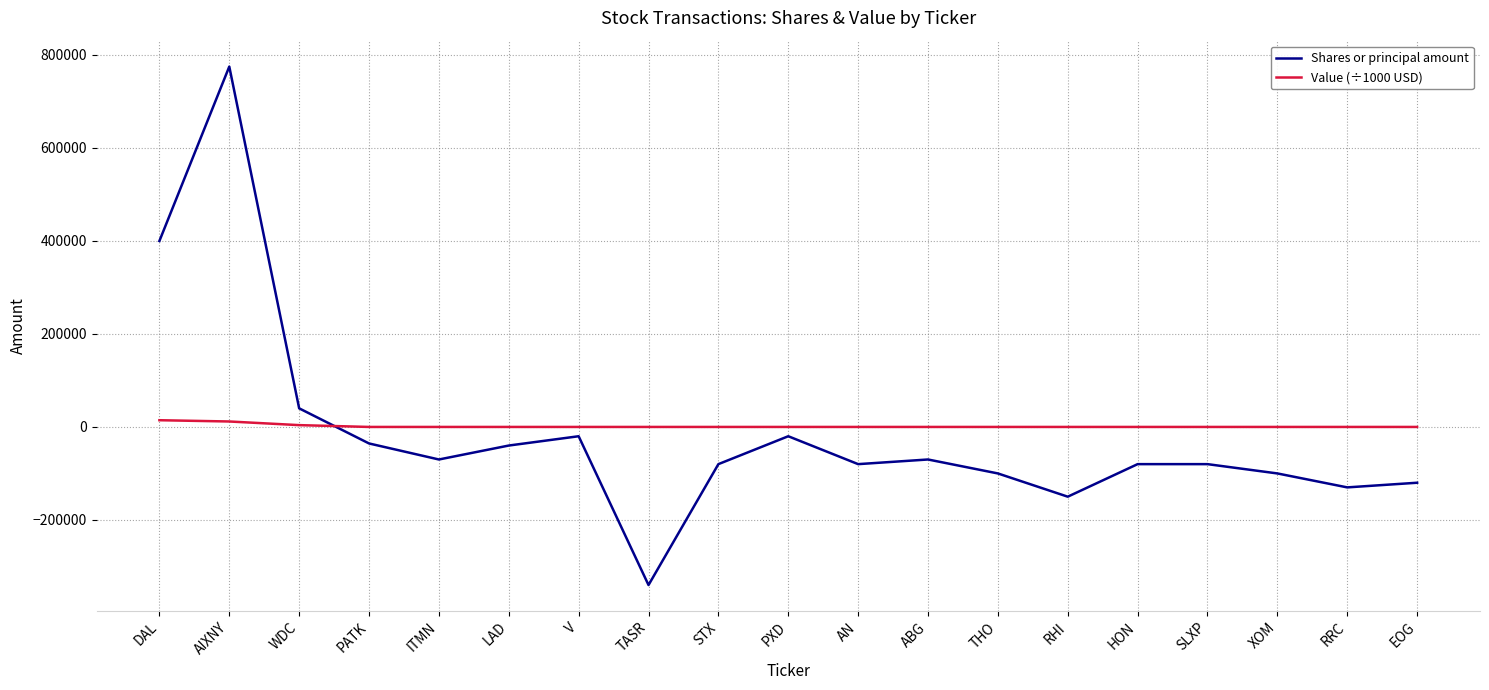

How many categories are shown in the chart?

19